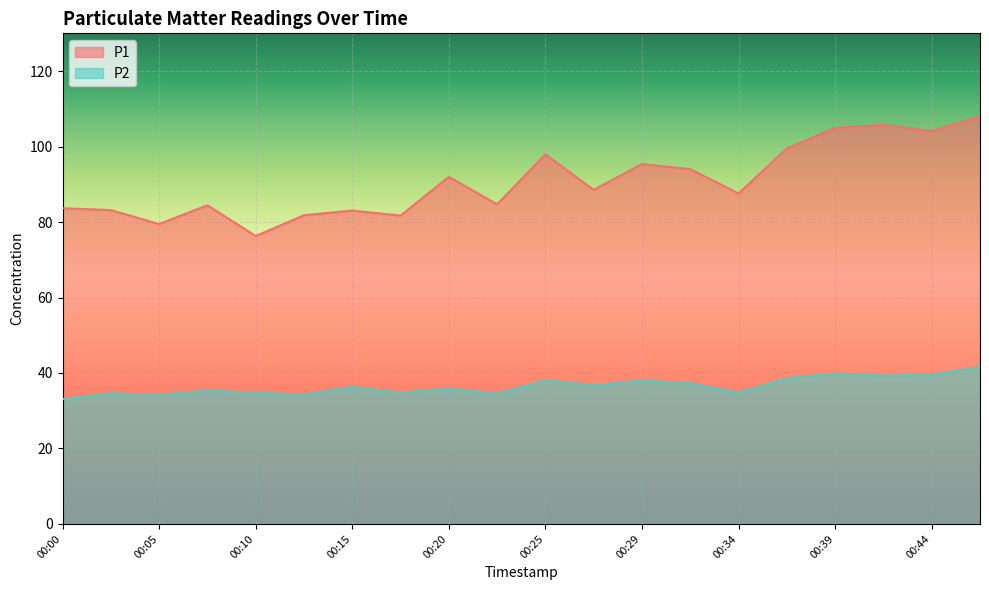

What is the maximum value for P2?

41.6